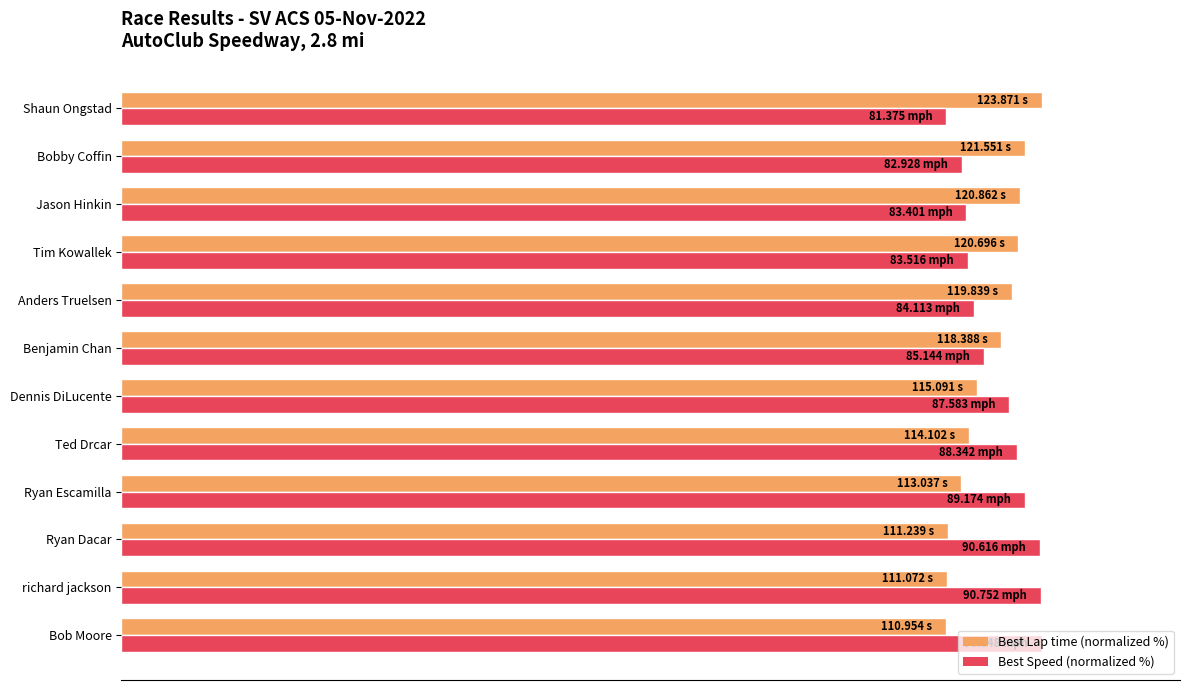

What are all the series names shown in the legend?

Best Lap time (normalized %), Best Speed (normalized %)